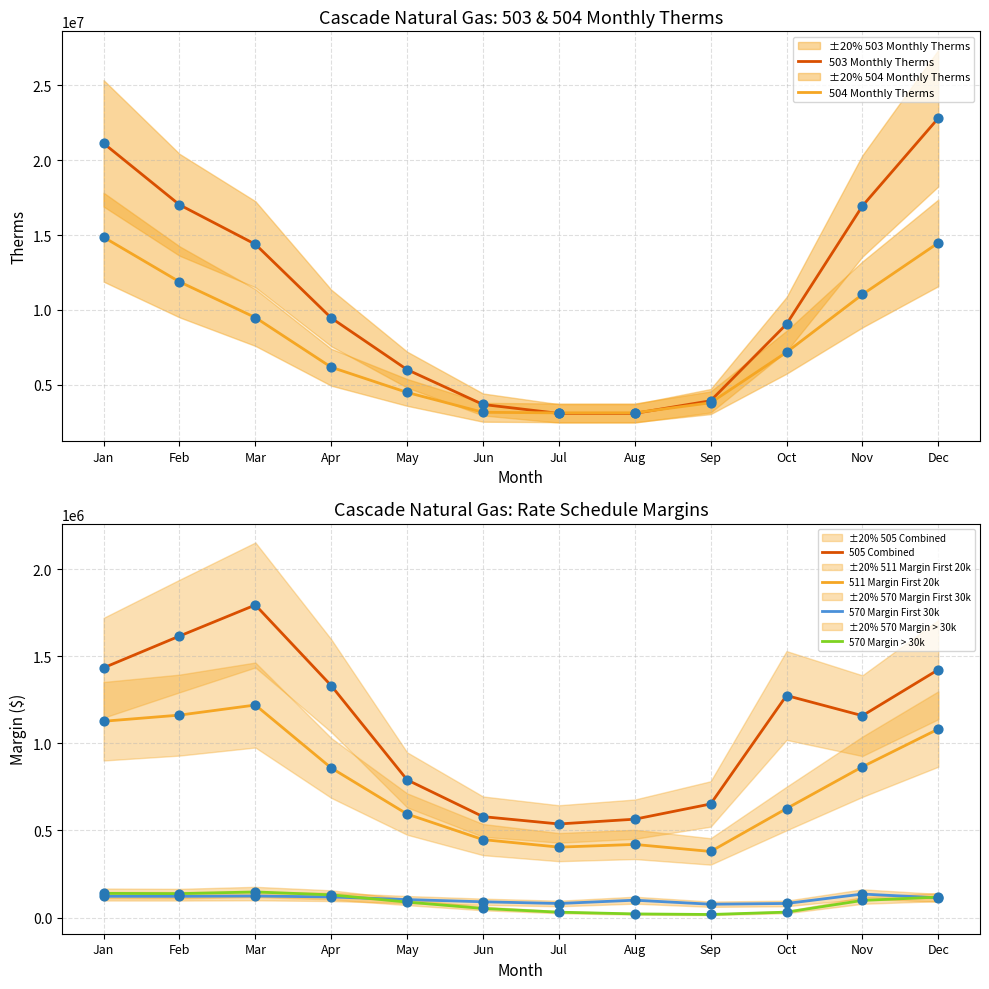

Which series contains the lowest Y value?

570 Margin > 30k